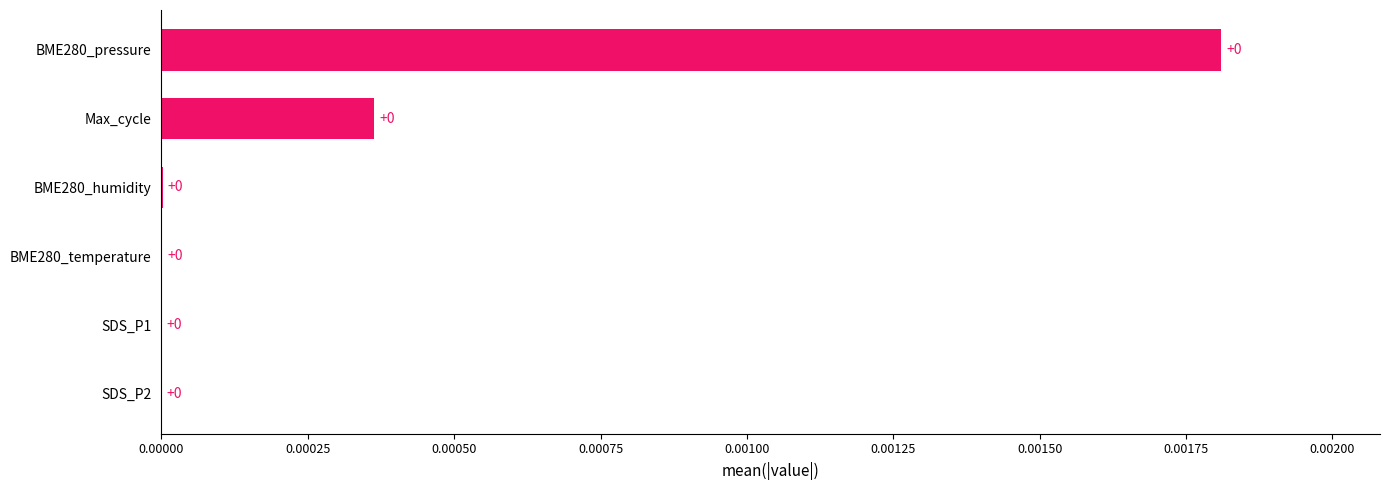

Is it true that the value at BME280_temperature is 0.0?

True